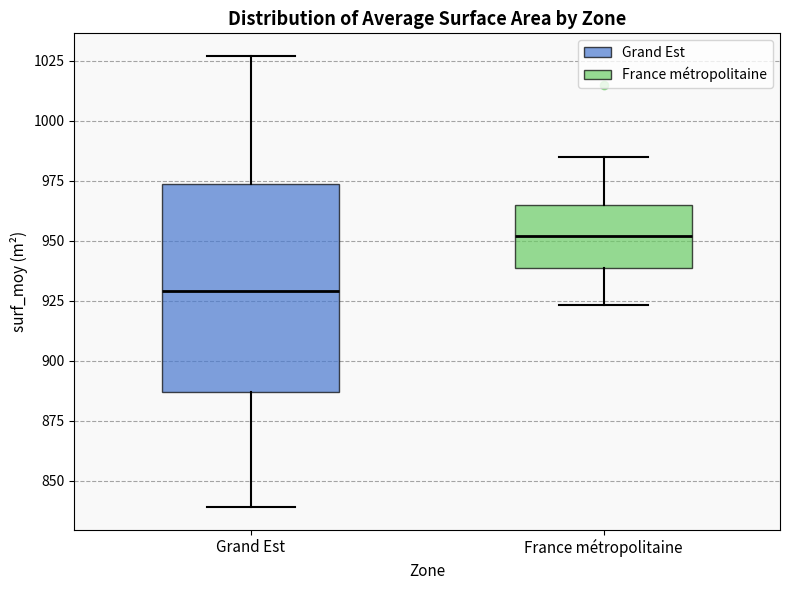

Comparing the boxes themselves (not the whiskers), which one is the tallest?

Grand Est